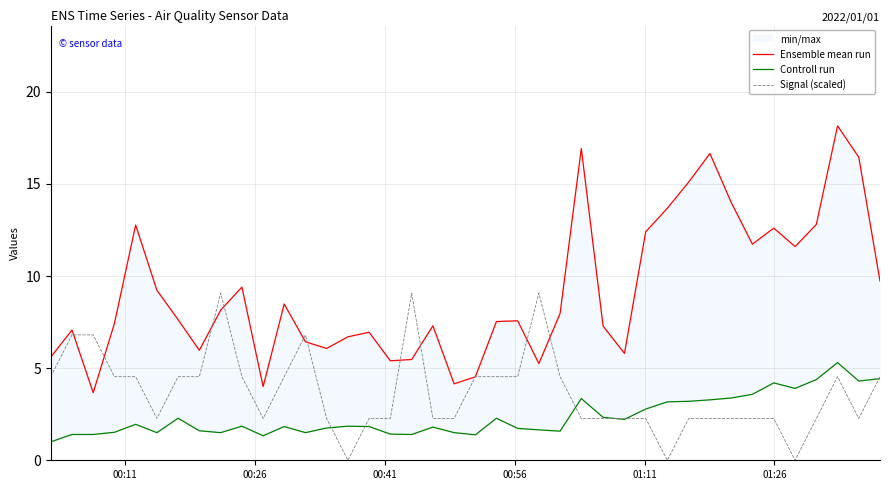

What is the maximum value for Signal (scaled)?

9.1